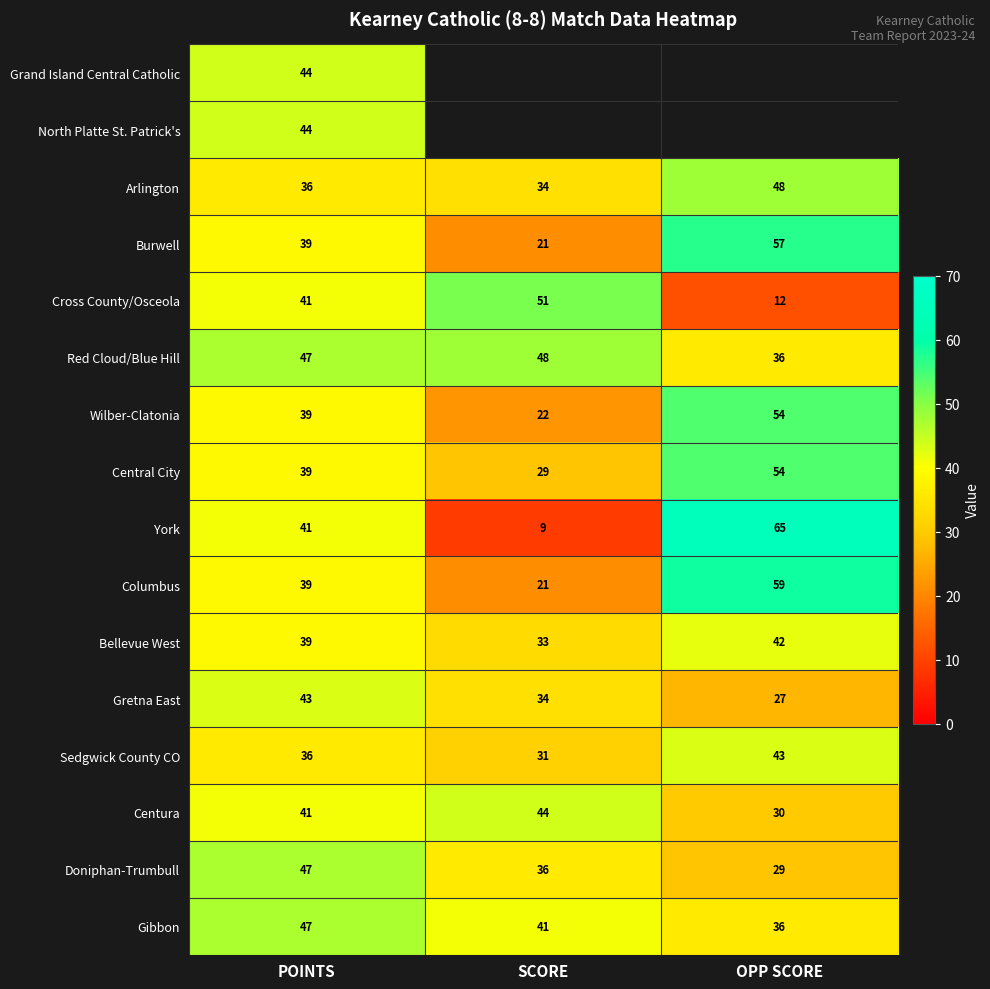

At which label is Sedgwick County CO closest to 37?

POINTS